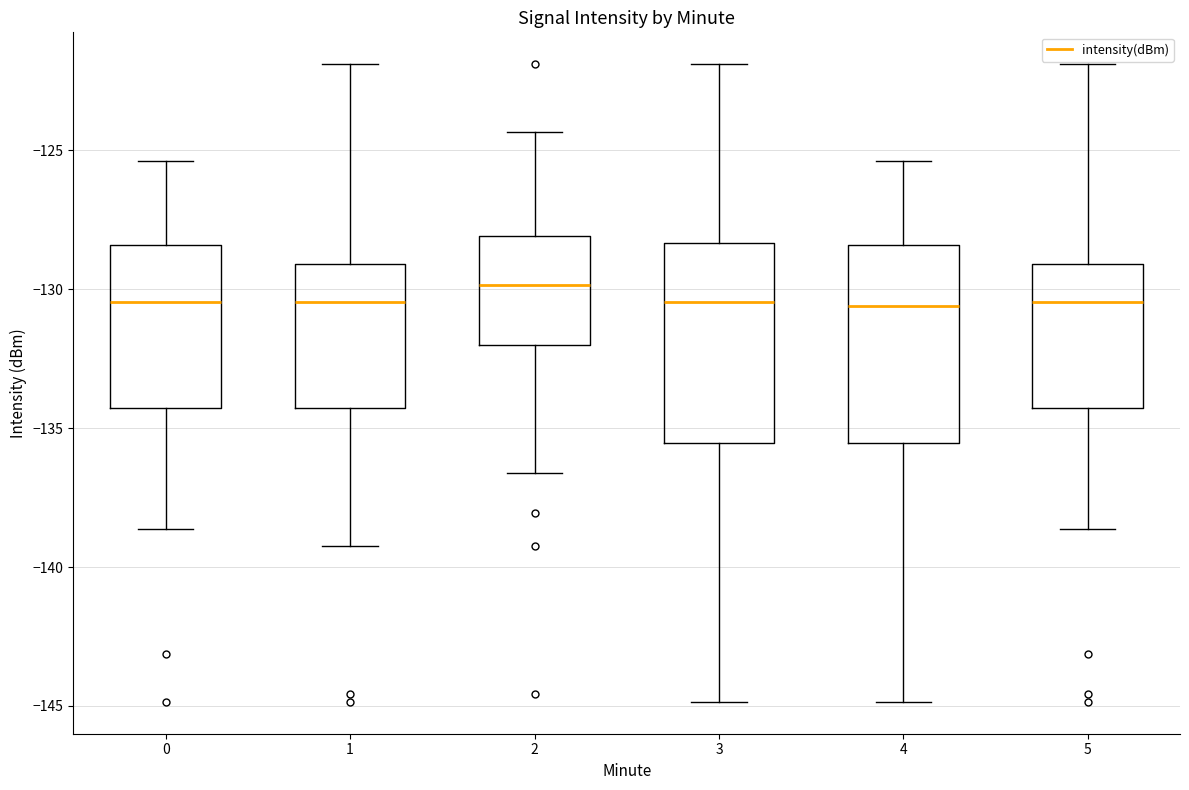

Reading left to right, read every box against the y-axis: the position of its median line, the range the box covers, and the ends of its whiskers. The values are not printed on the chart, so give them approximately, as read against the axis.

0: median -130.5, box -134.5 to -128.5, whiskers -138.5 to -125.5
1: median -130.5, box -134.5 to -129.0, whiskers -139.5 to -122.0
2: median -130.0, box -132.0 to -128.0, whiskers -136.5 to -124.5
3: median -130.5, box -135.5 to -128.5, whiskers -145.0 to -122.0
4: median -130.5, box -135.5 to -128.5, whiskers -145.0 to -125.5
5: median -130.5, box -134.5 to -129.0, whiskers -138.5 to -122.0